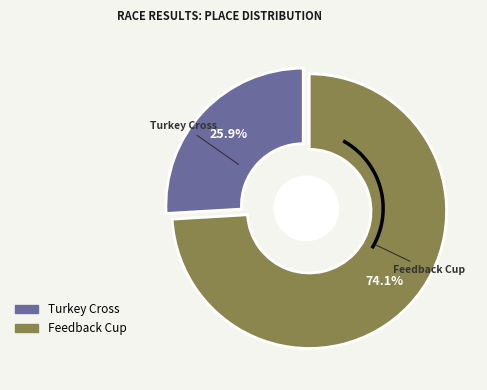

To the nearest percent, what percentage of the pie is Feedback Cup?

74%